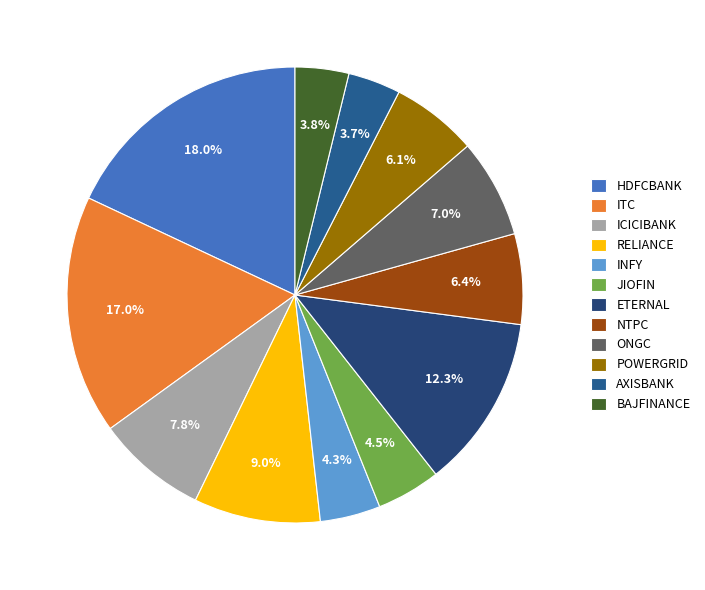

Is it true that POWERGRID is 1% of the pie?

False